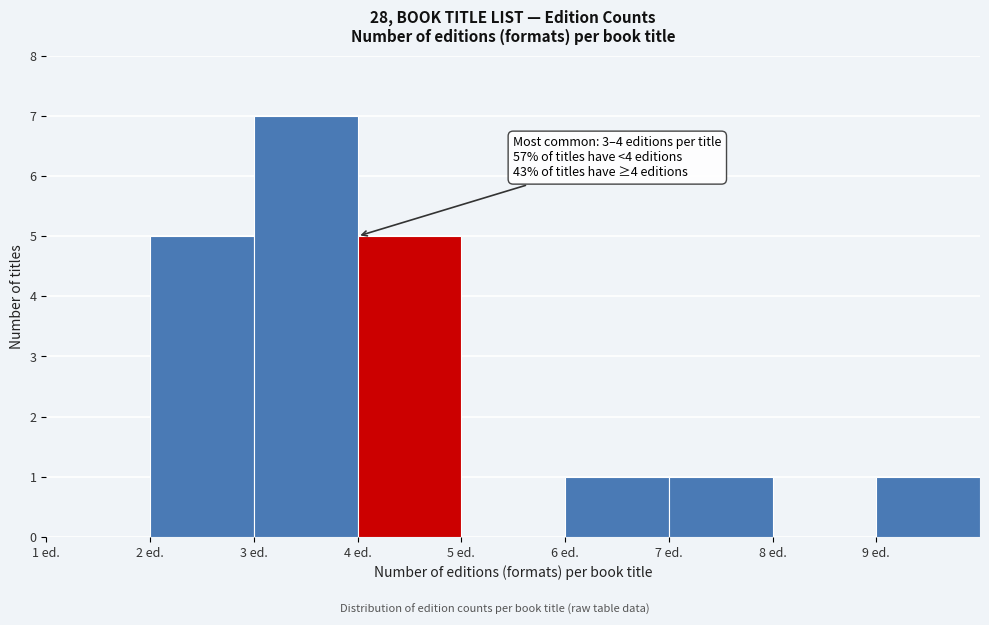

Which range on the x-axis has the tallest bar?

3 to 4